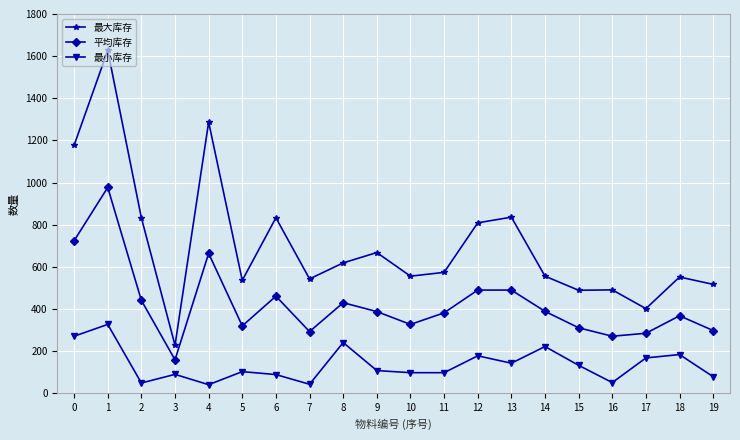

Rank the series by their average value, from highest to lowest.

最大库存, 平均库存, 最小库存